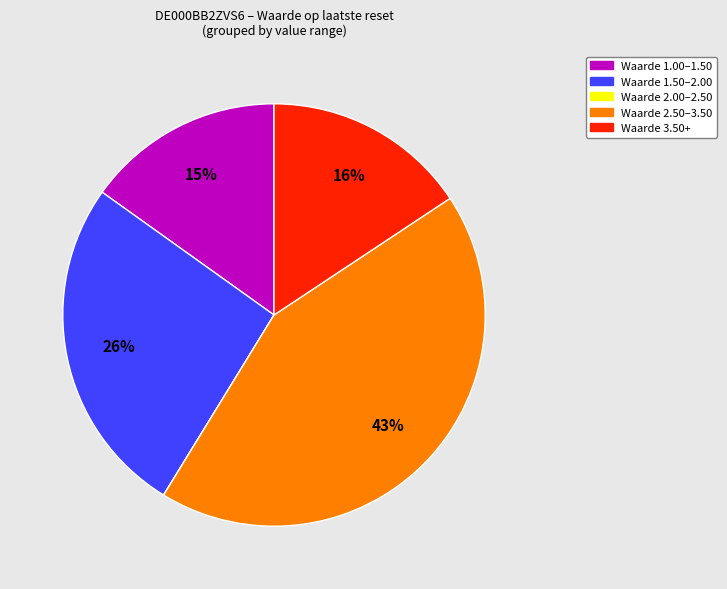

Does any single category account for the majority?

No